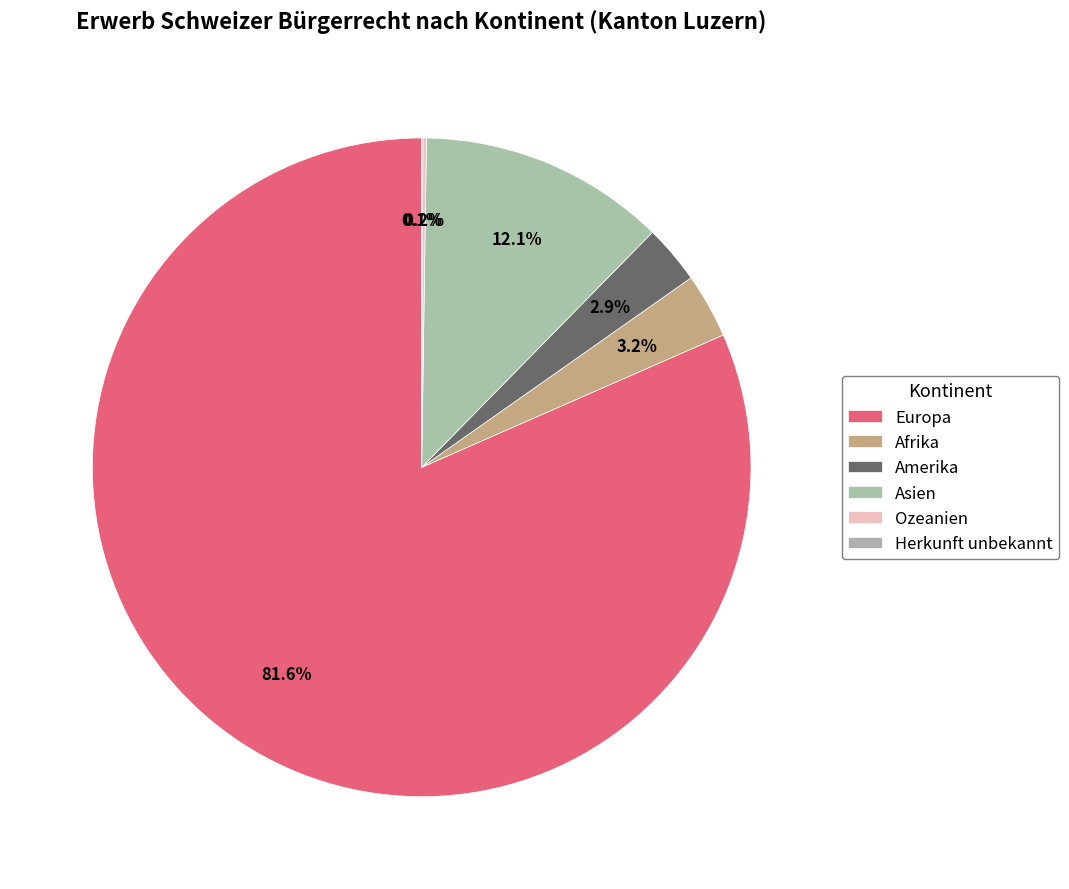

Is Europa the majority of the pie?

Yes